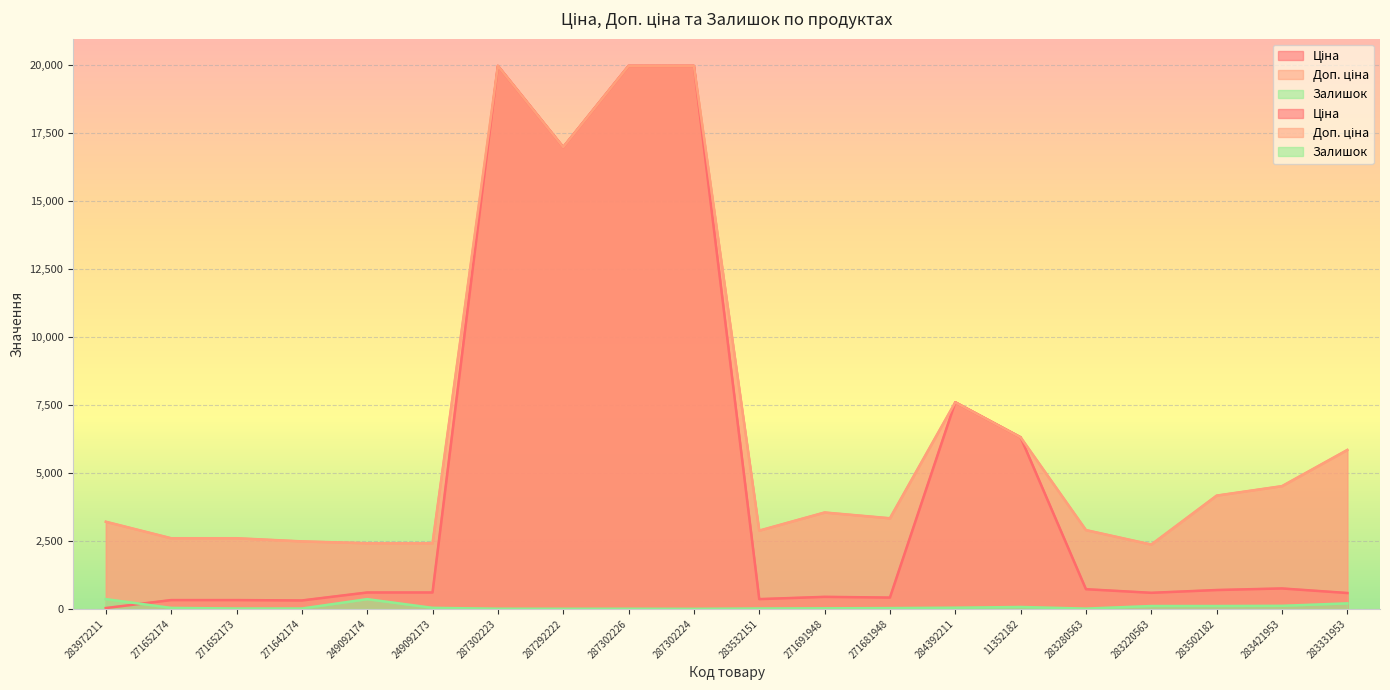

What is the difference between the Ціна values at 283280563 and 287302226?

19239.7